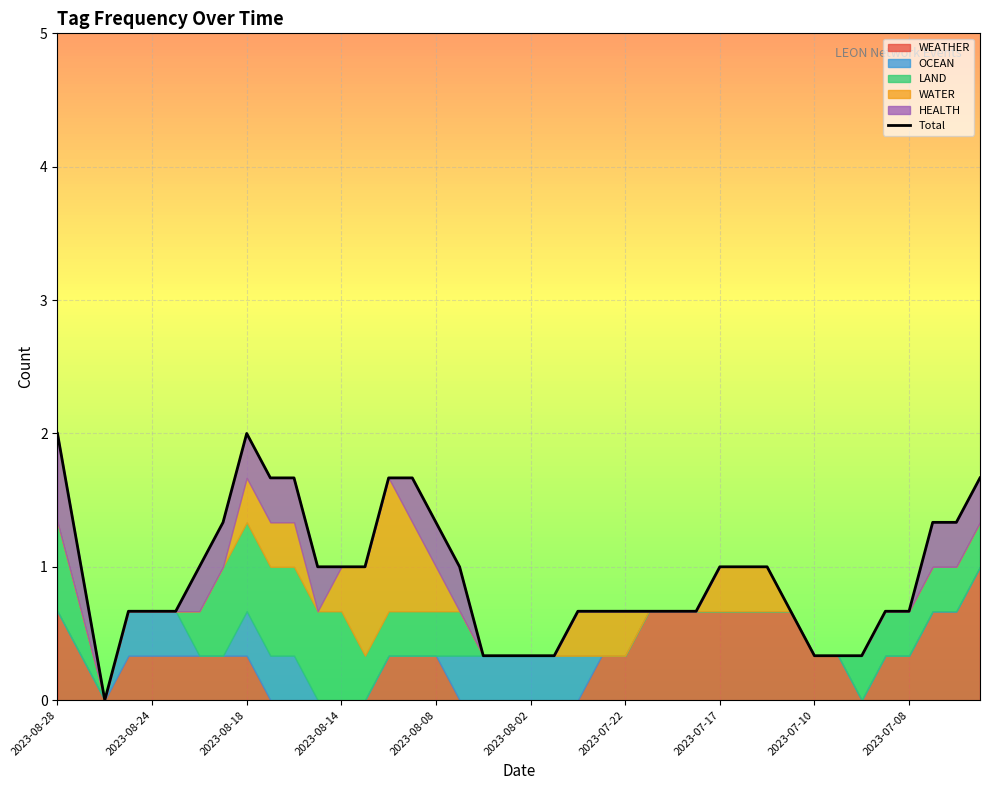

How many values are between 0 and 1?

29